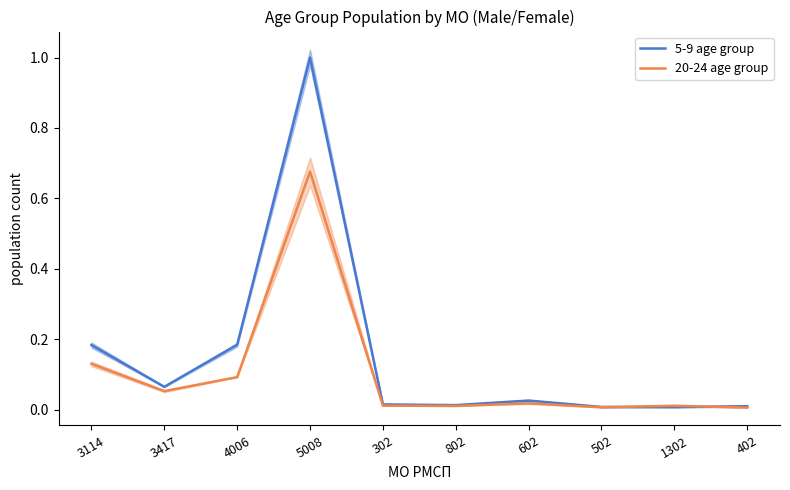

True or false: 5-9 age group has more than 2 interior local peaks.

False